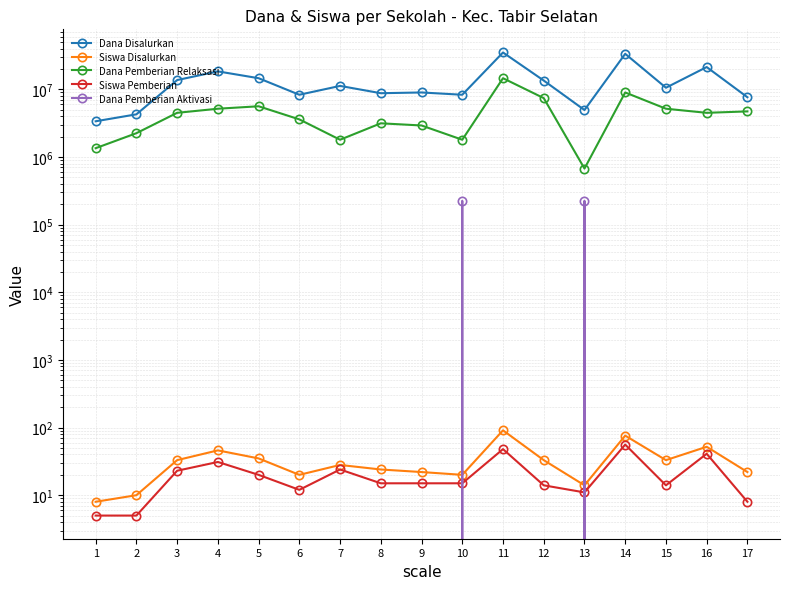

What are all the series names shown in the legend?

Dana Disalurkan, Siswa Disalurkan, Dana Pemberian Relaksasi, Siswa Pemberian, Dana Pemberian Aktivasi